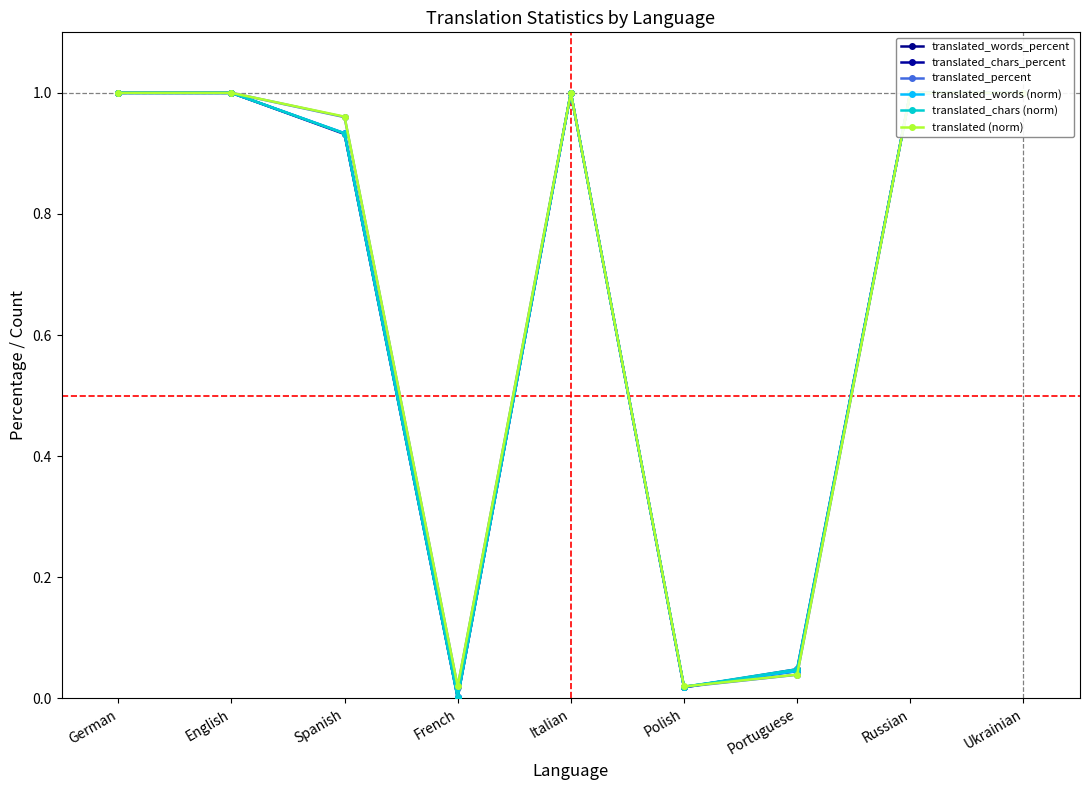

What is the value of the translated_words_percent point at the 5th from the left?

1.0